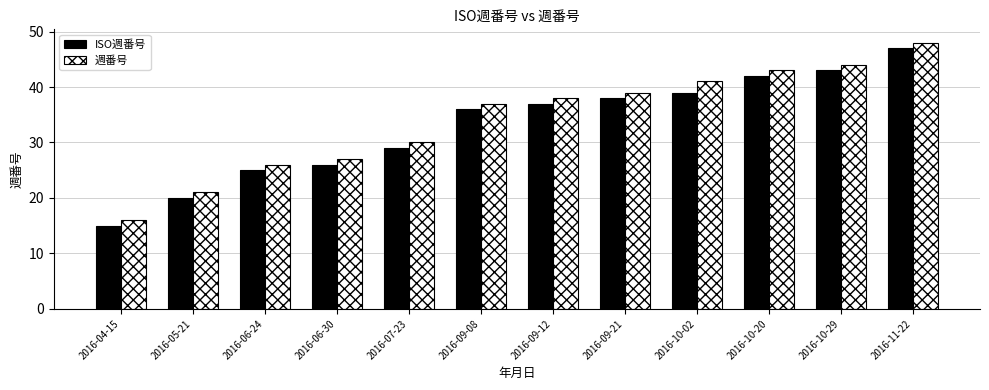

At which category is the sum across all series the highest?

2016-11-22